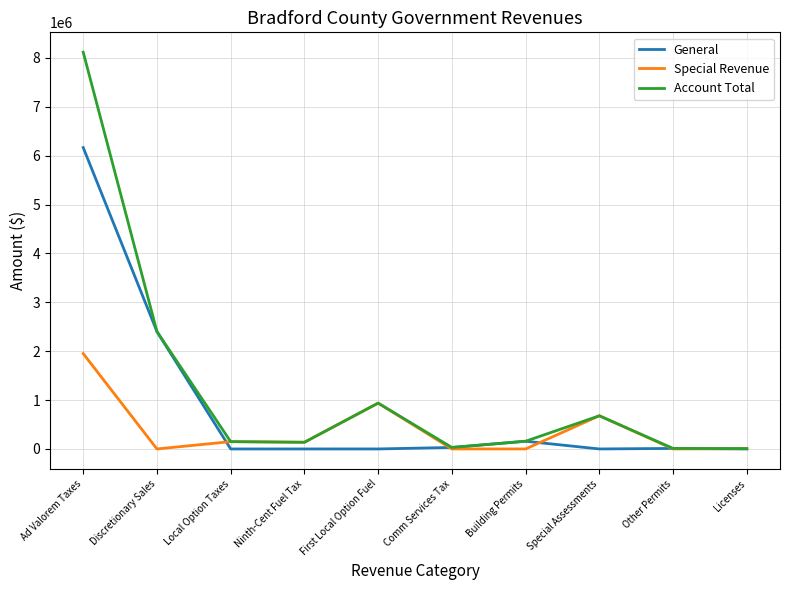

Rank the series by their maximum value, from highest to lowest.

Account Total, General, Special Revenue